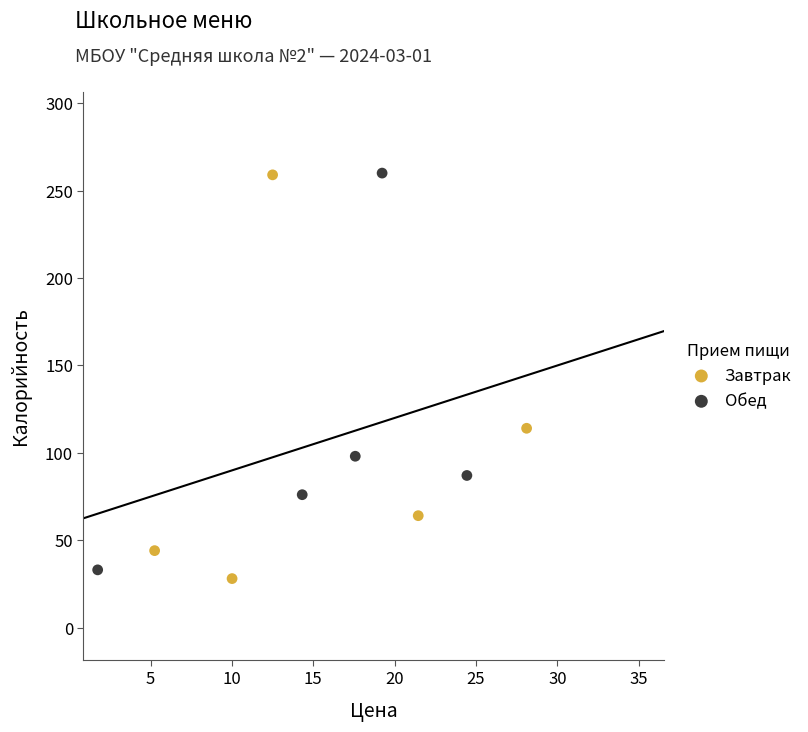

Which series reaches the minimum Y coordinate?

Завтрак